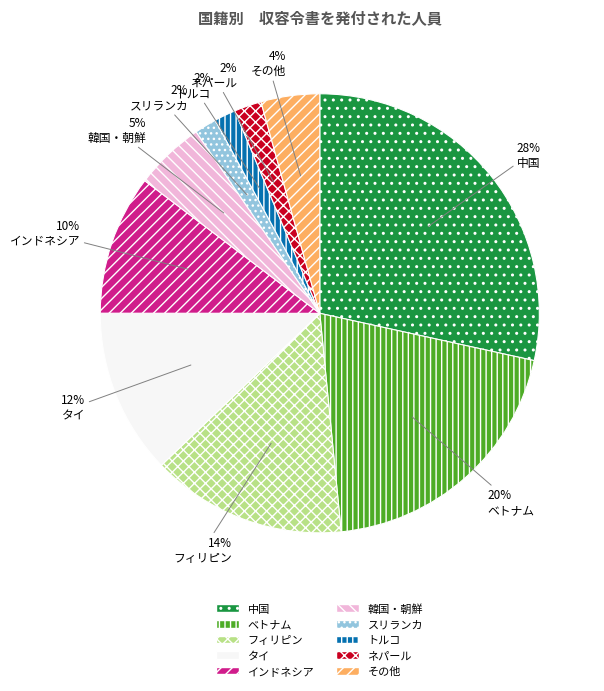

Is there any slice that represents more than half of the pie?

No